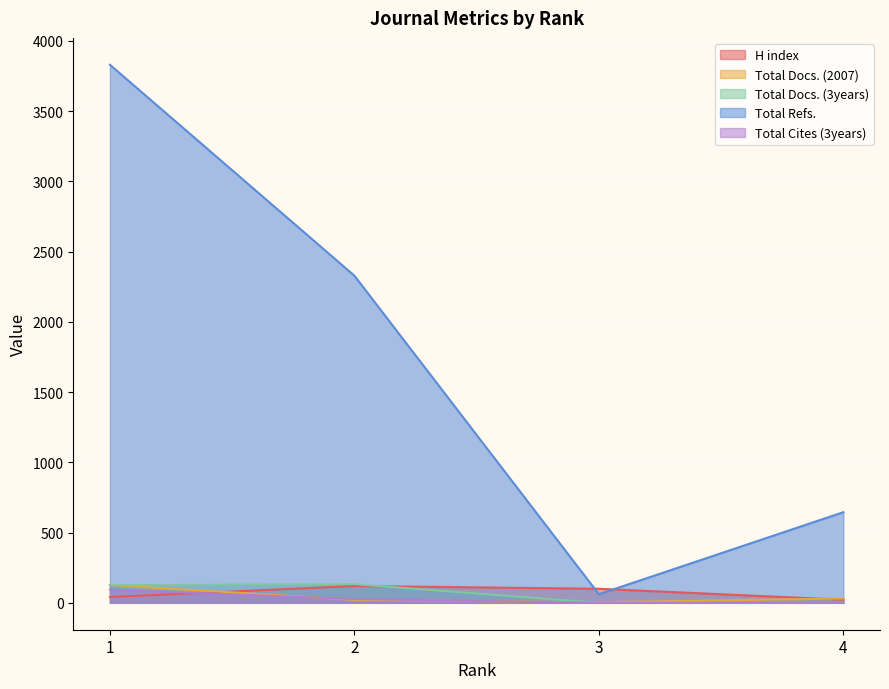

Reading left to right, list all the values displayed in this chart.

H index: 1=41	2=120	3=100	4=22
Total Docs. (2007): 1=127	2=21	3=4	4=31
Total Docs. (3years): 1=125	2=133	3=0	4=0
Total Refs.: 1=3829	2=2328	3=61	4=645
Total Cites (3years): 1=94	2=27	3=0	4=0